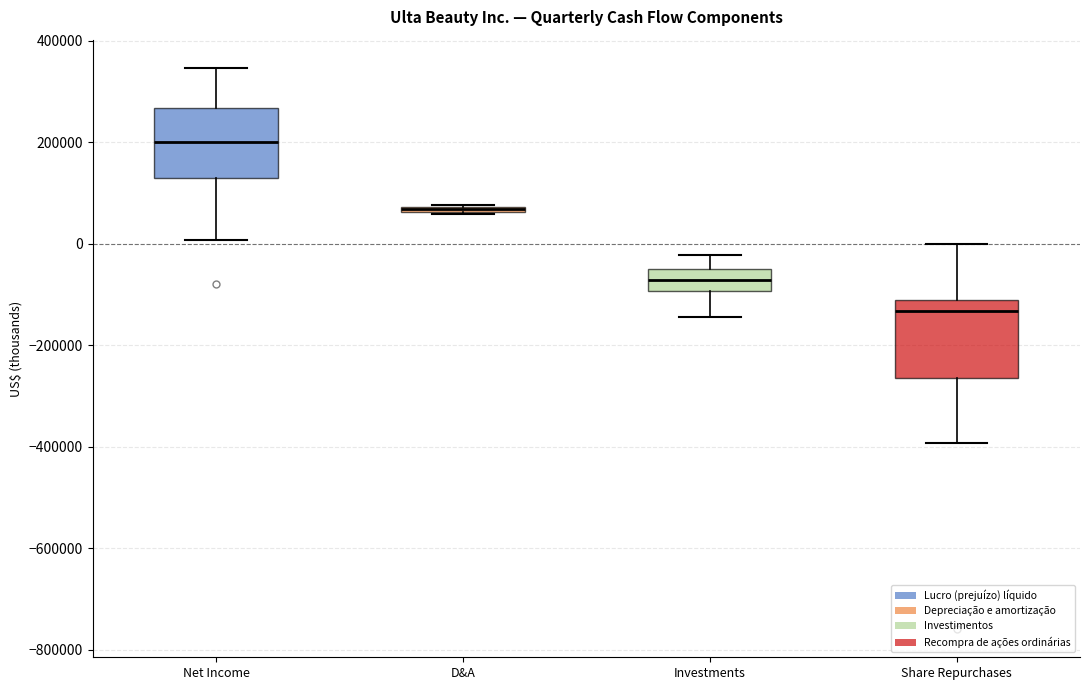

Where does the lower whisker of the box for Net Income end on the y-axis? The values are not printed on the chart, so give them approximately, as read against the axis.

0